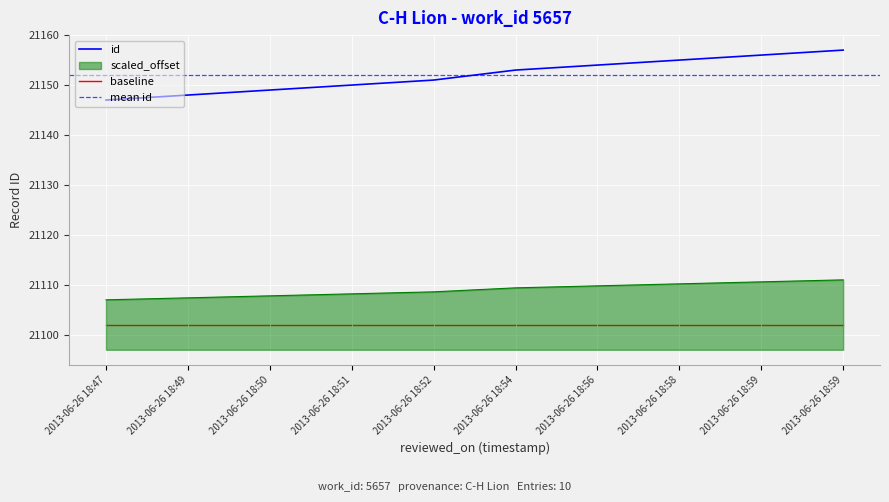

What is the sum of the values at 2013-06-26 18:56 and 2013-06-26 18:52?

42305